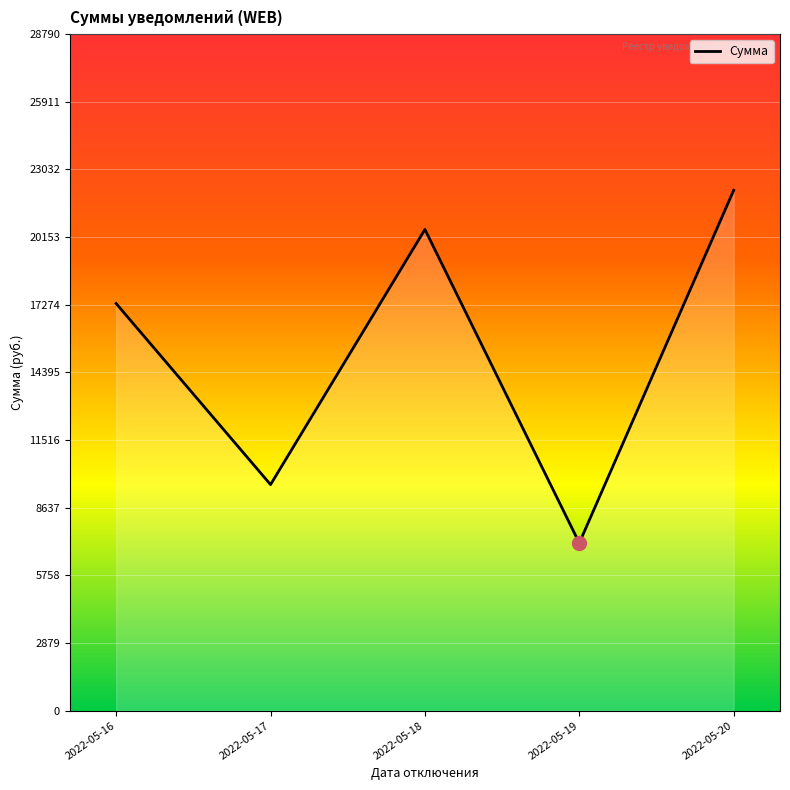

List the labels in order of value, largest first.

2022-05-20, 2022-05-18, 2022-05-16, 2022-05-17, 2022-05-19